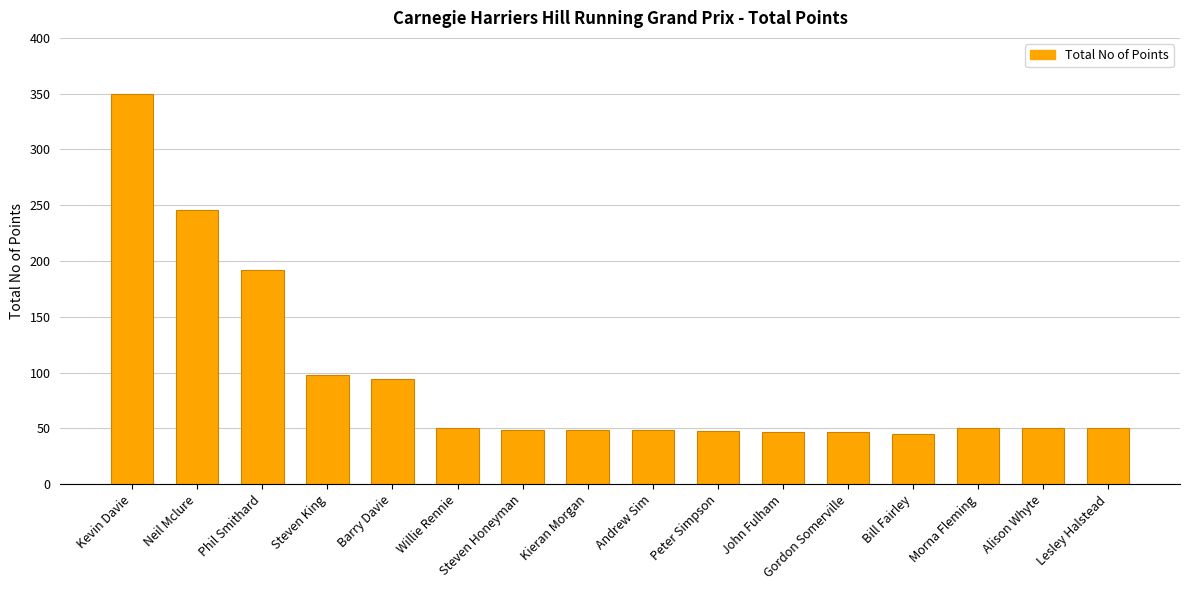

What is the change in value from Kevin Davie to Neil Mclure?

-104